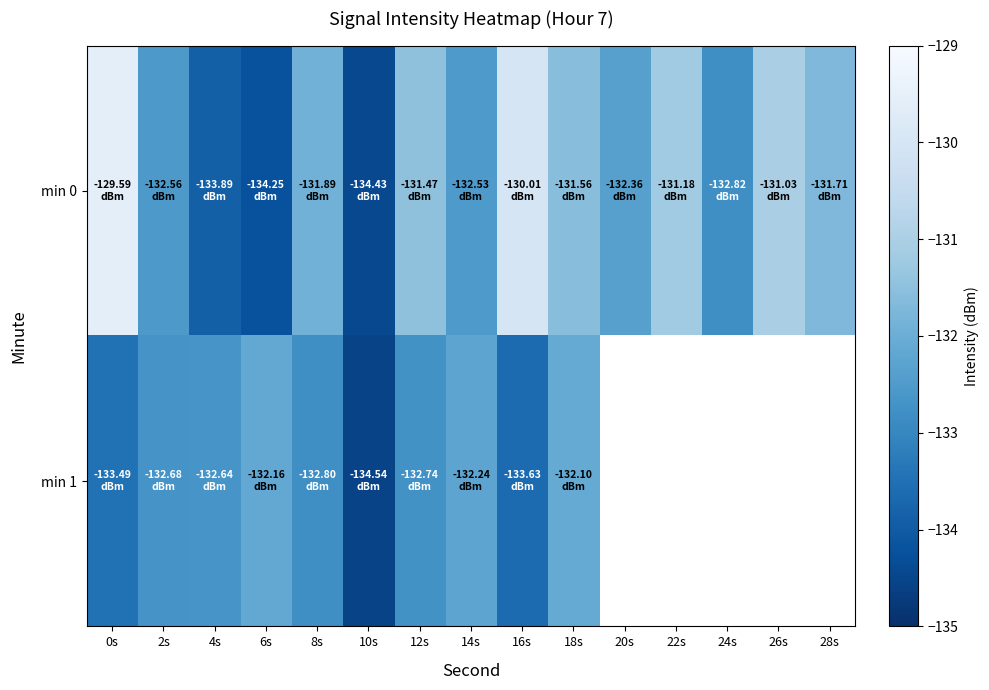

Where is min 1 nearest to the value -133?

8s